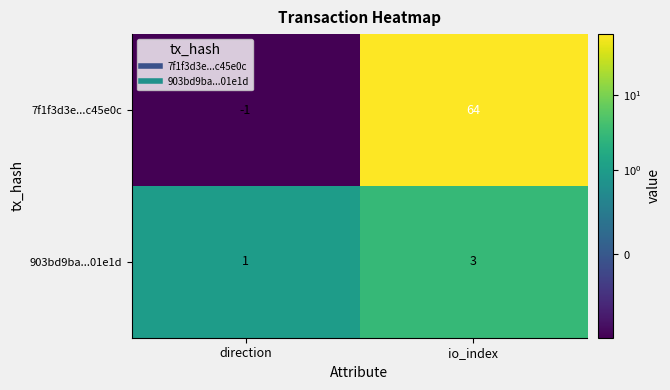

At how many categories does at least one series exceed 5?

1